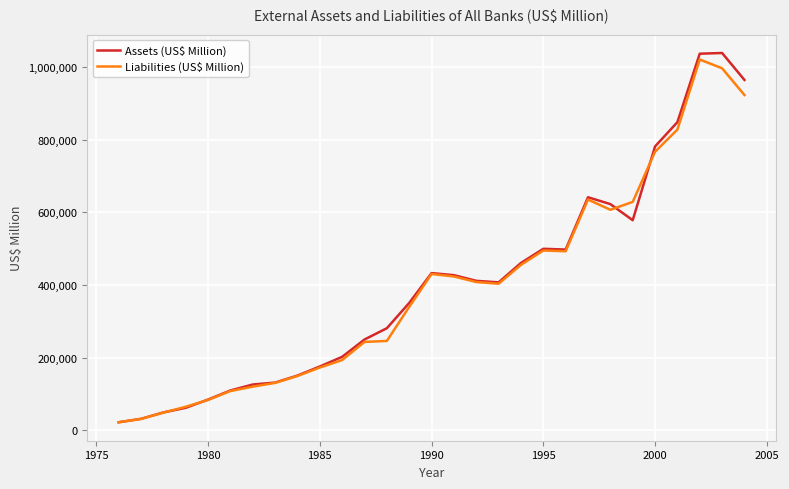

Which series has the largest range (max minus min)?

Assets (US$ Million)